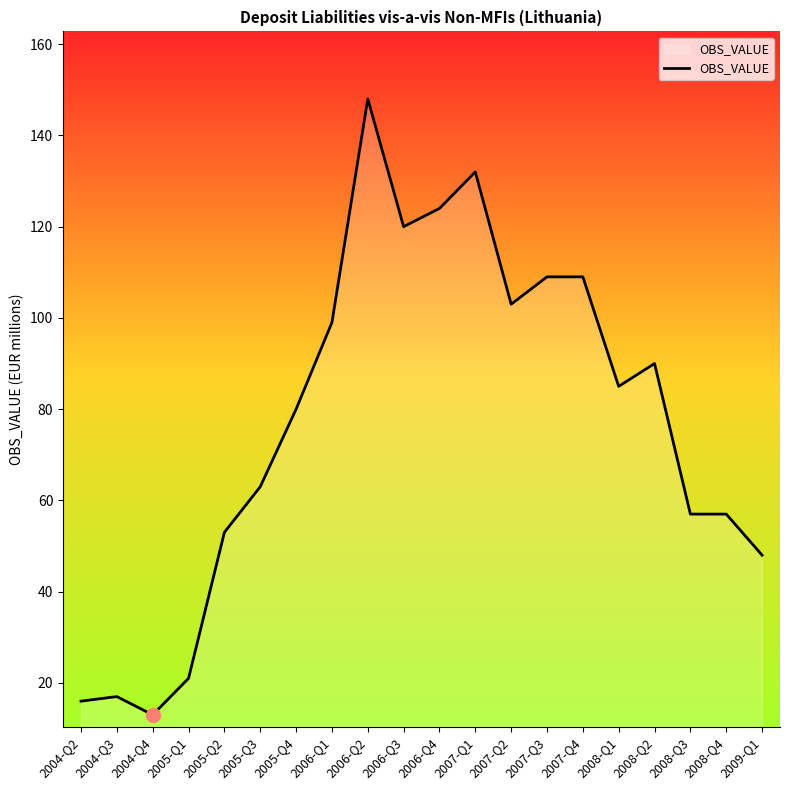

What position from the left is 2009-Q1?

20